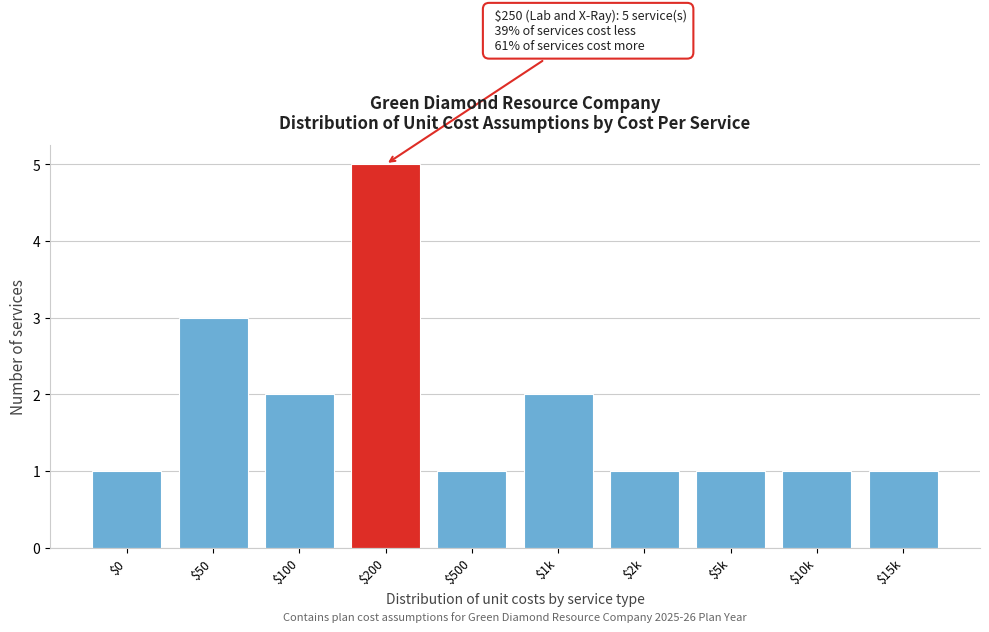

Reading left to right, extract all data points from this chart.

1	3	2	5	1	2	1	1	1	1